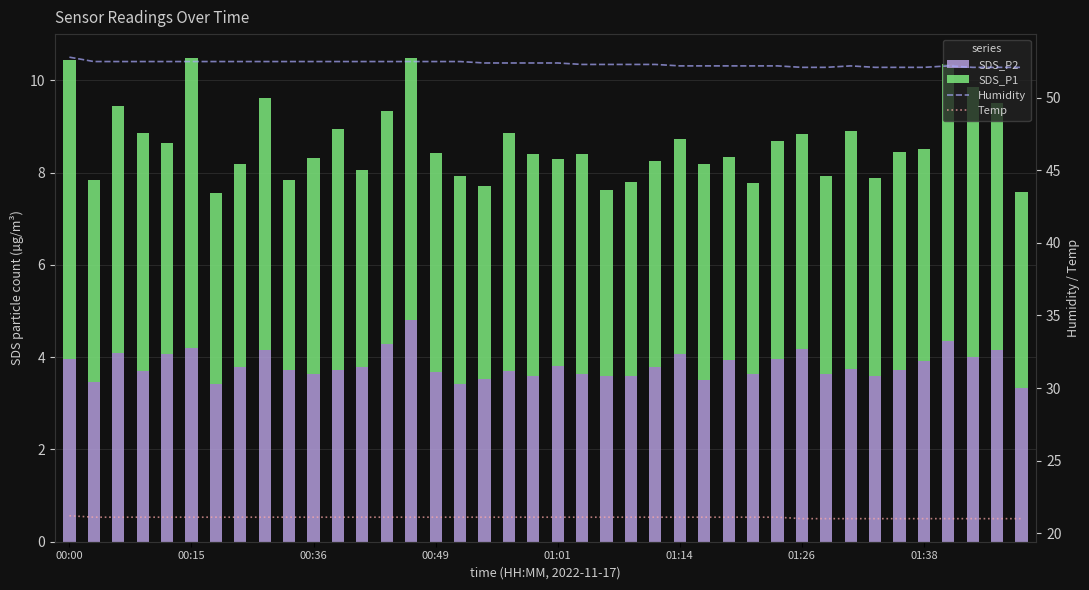

Which label corresponds to the largest value in the chart?

00:00